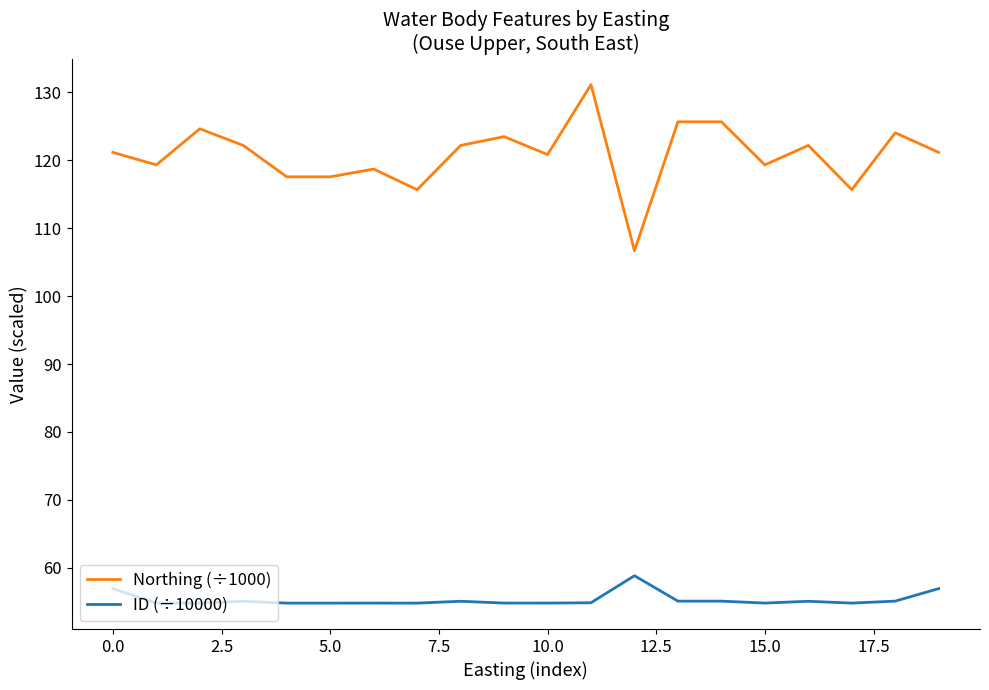

What is the minimum value shown in the chart?

54.8